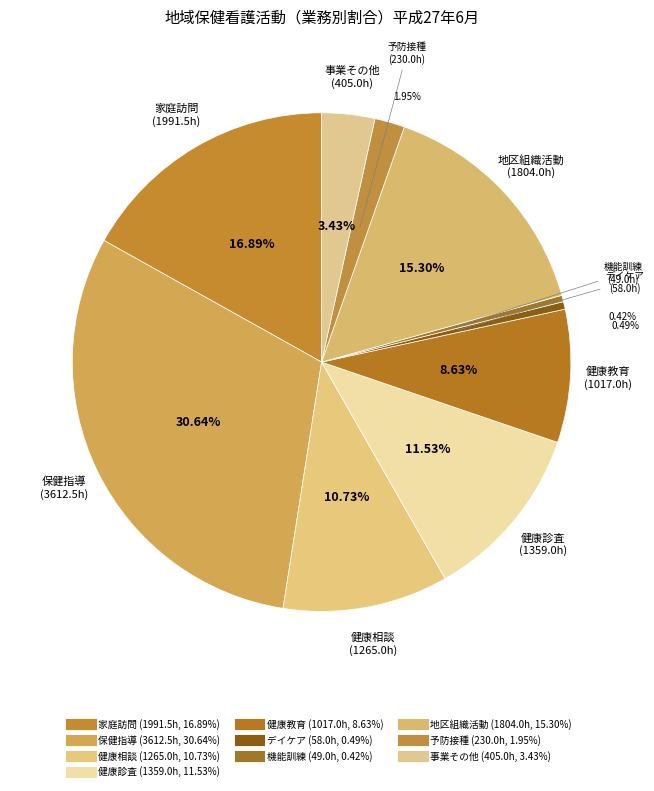

Between 保健指導 and 予防接種, which is larger?

保健指導